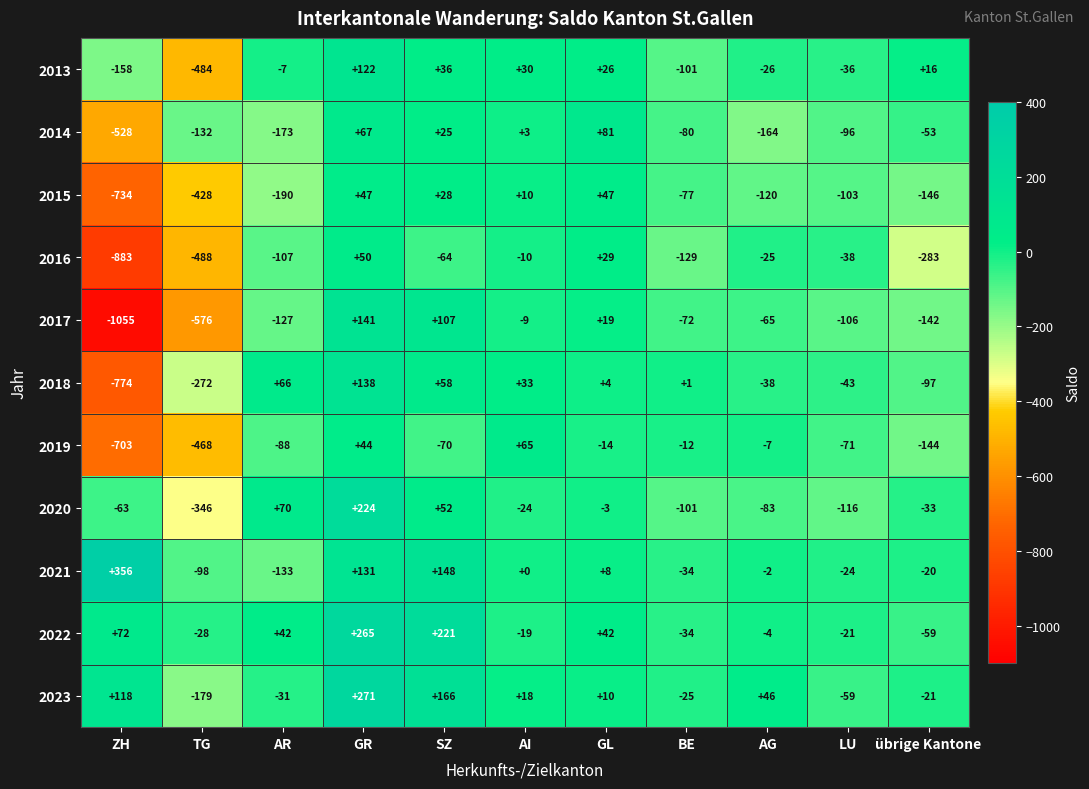

At which category is the sum across all series the highest?

GR